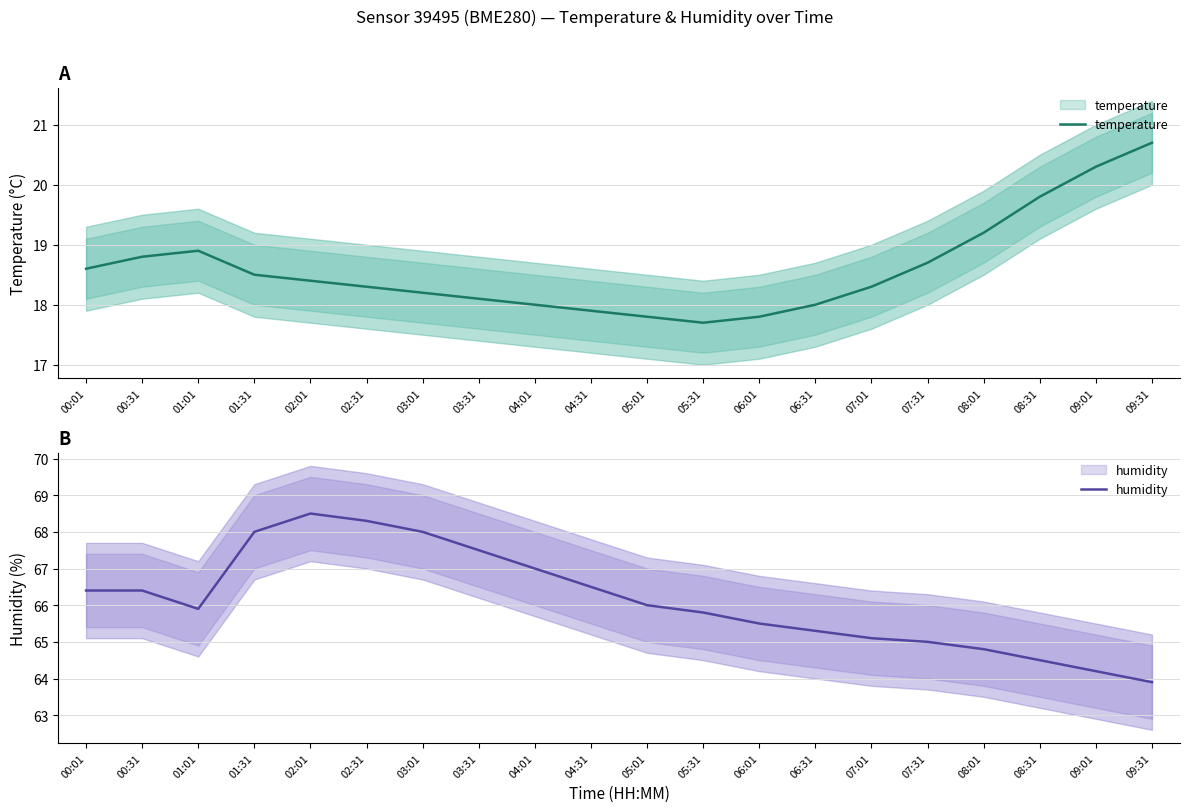

Reading right to left, list all the values displayed in this chart.

temperature: 20.7	20.3	19.8	19.2	18.7	18.3	18.0	17.8	17.7	17.8	17.9	18.0	18.1	18.2	18.3	18.4	18.5	18.9	18.8	18.6
humidity: 63.9	64.2	64.5	64.8	65.0	65.1	65.3	65.5	65.8	66.0	66.5	67.0	67.5	68.0	68.3	68.5	68.0	65.9	66.4	66.4